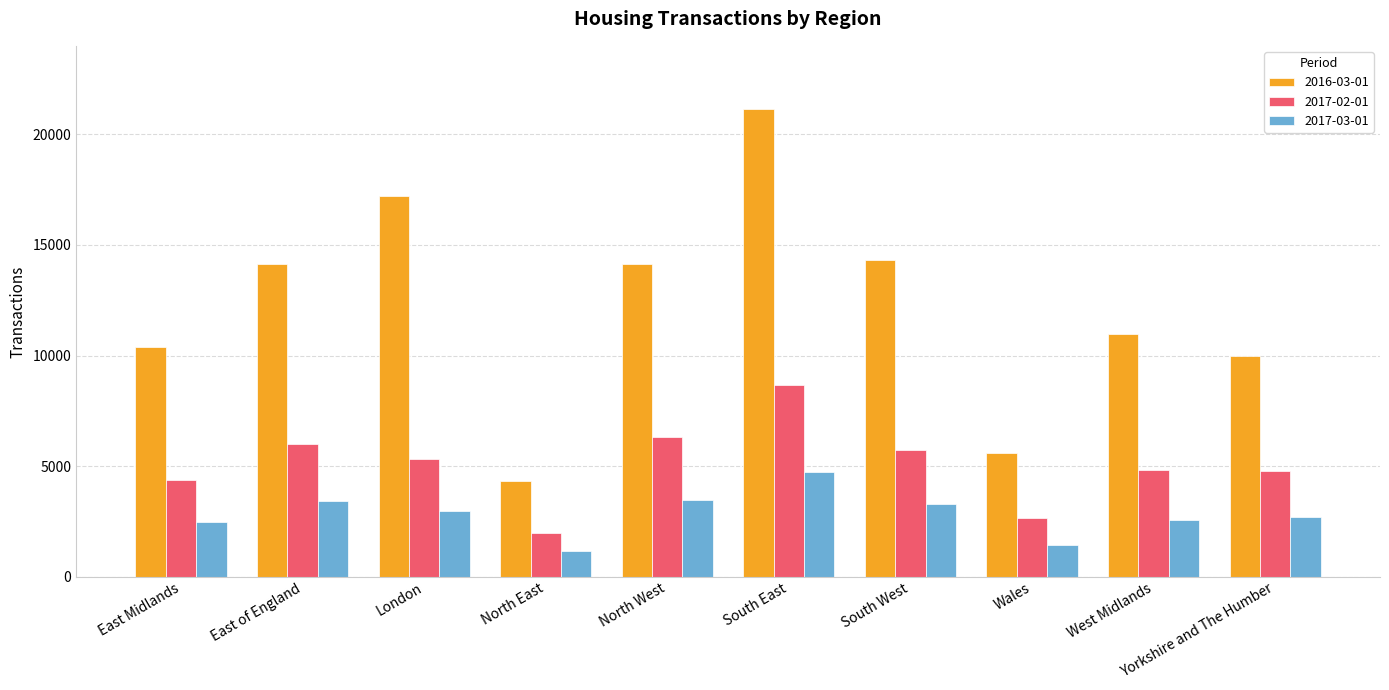

List the series in order of their peak value, lowest first.

2017-03-01, 2017-02-01, 2016-03-01